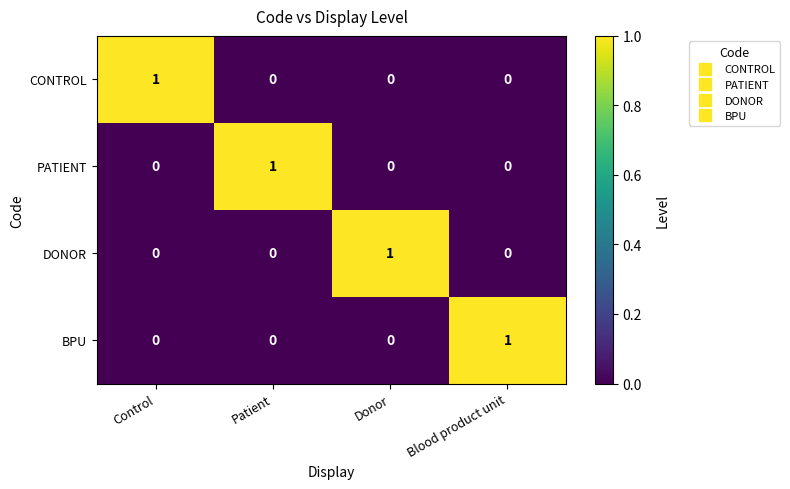

Count the DONOR values in the range 0 to 1.

4